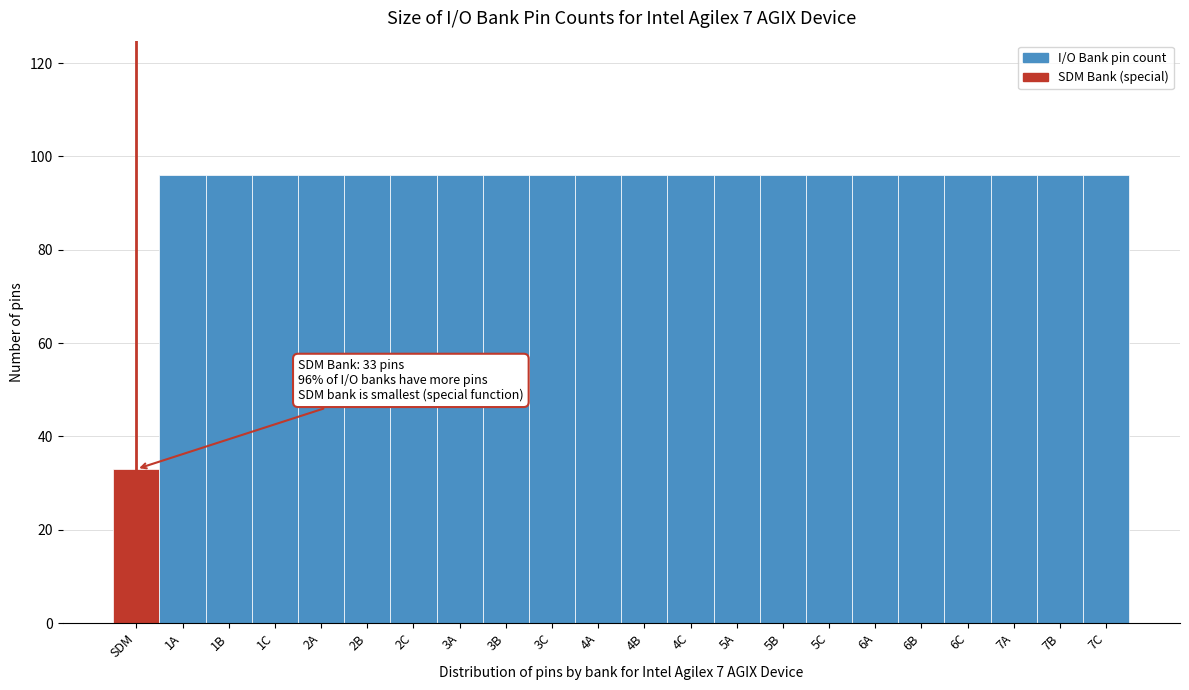

Reading right to left, list all the values displayed in this chart.

96	96	96	96	96	96	96	96	96	96	96	96	96	96	96	96	96	96	96	96	96	33